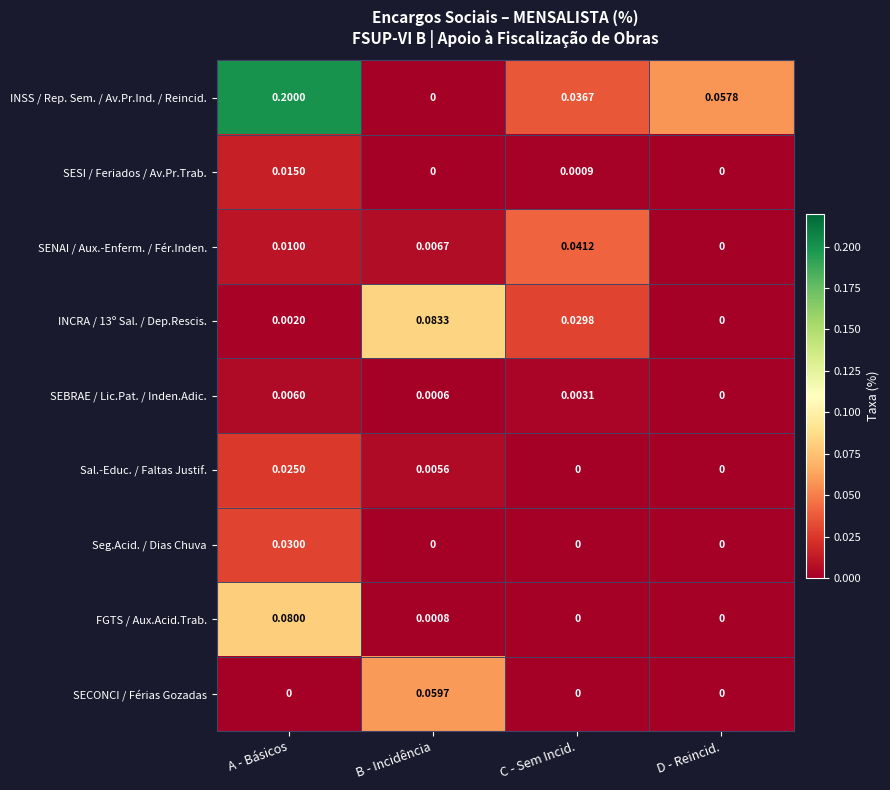

Which series has the widest spread of values?

INSS / Rep. Sem. / Av.Pr.Ind. / Reincid.